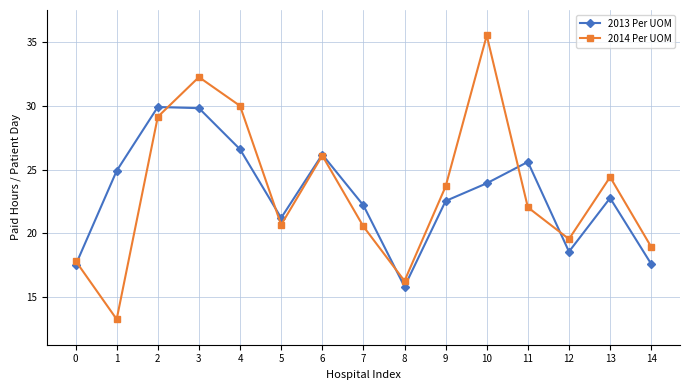

What is the total value across all series at 5?

41.9